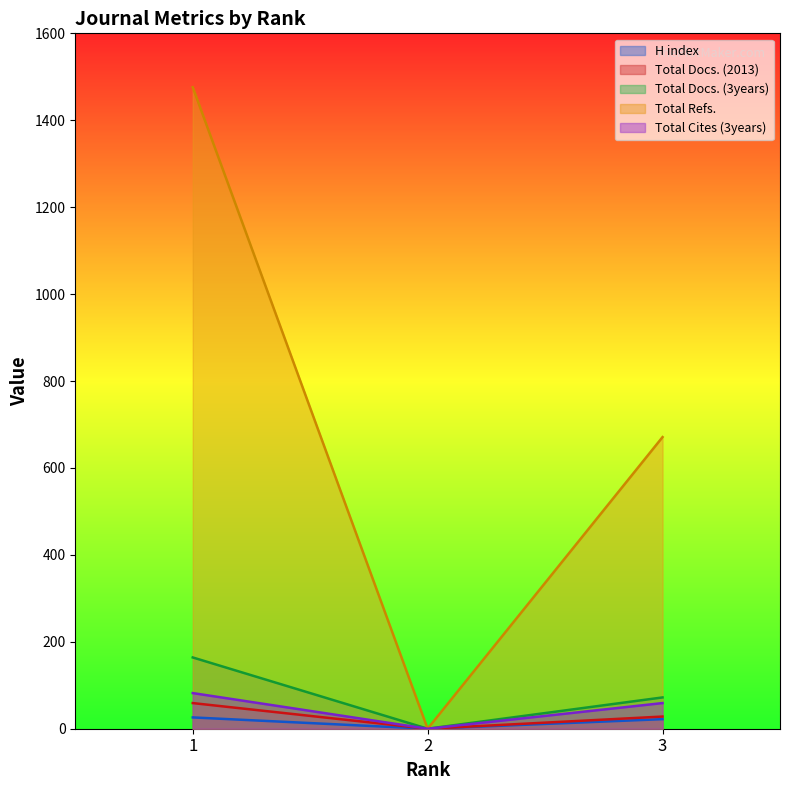

Which series has the largest total across all categories?

Total Refs.